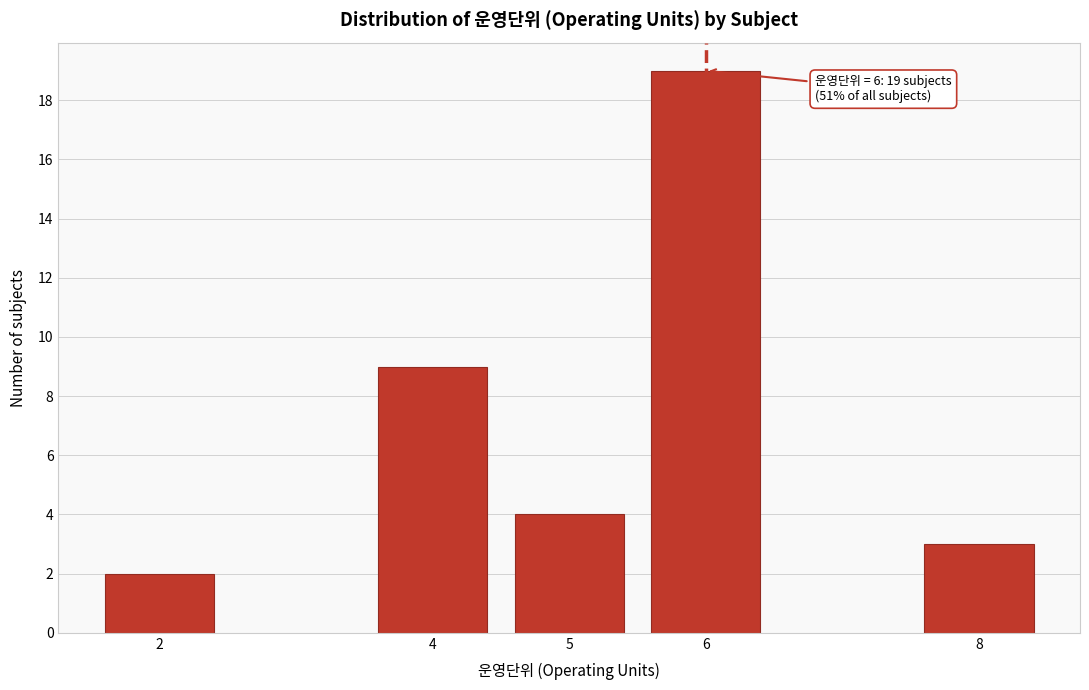

Reading left to right, extract all data points from this chart.

2	9	4	19	3